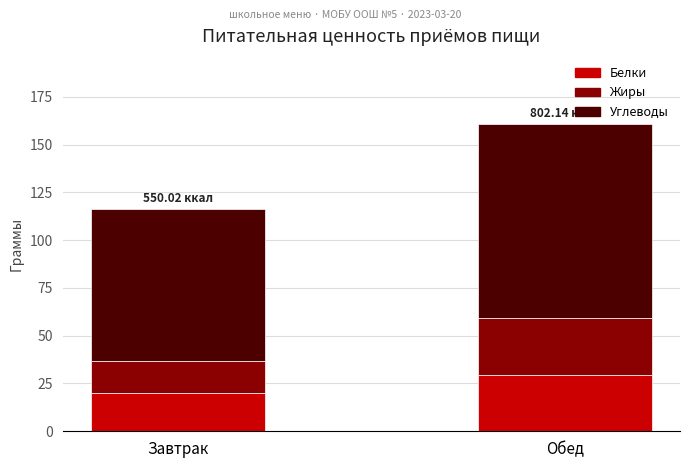

What are all the series names shown in the legend?

Белки, Жиры, Углеводы